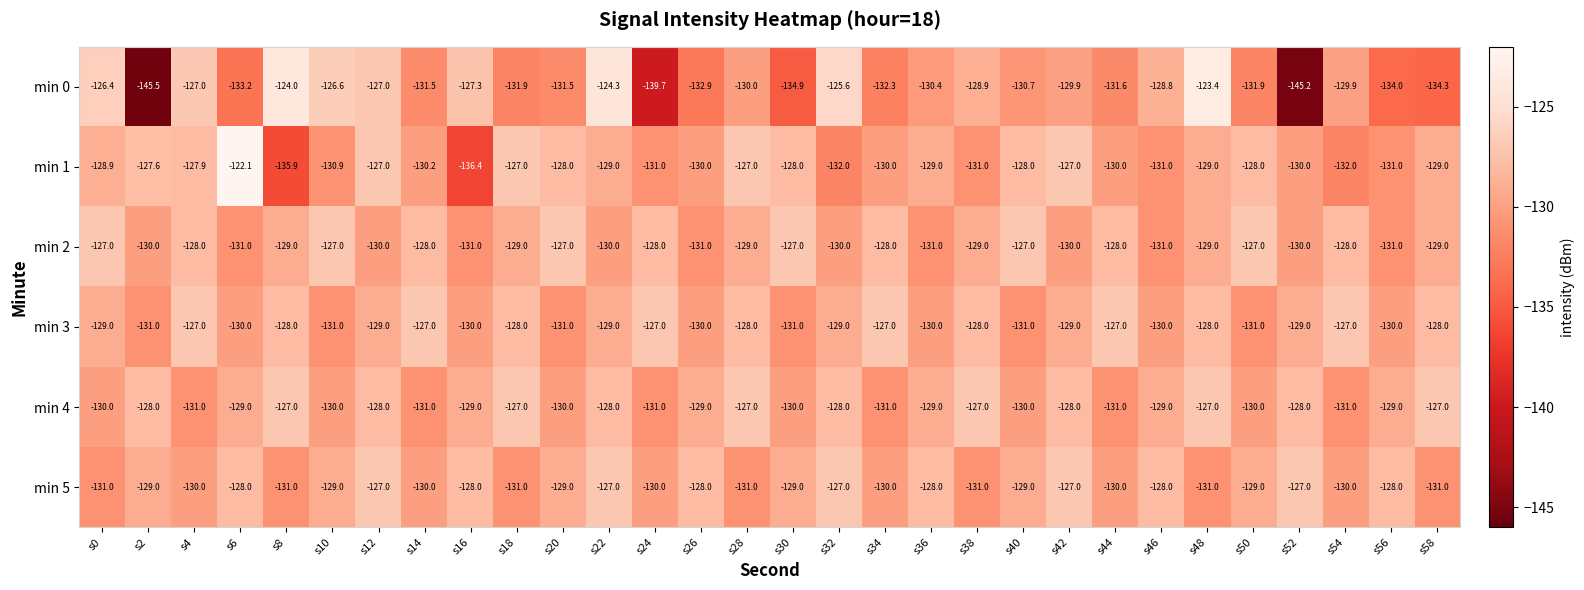

What is the average value of the min 4 series?

-129.0